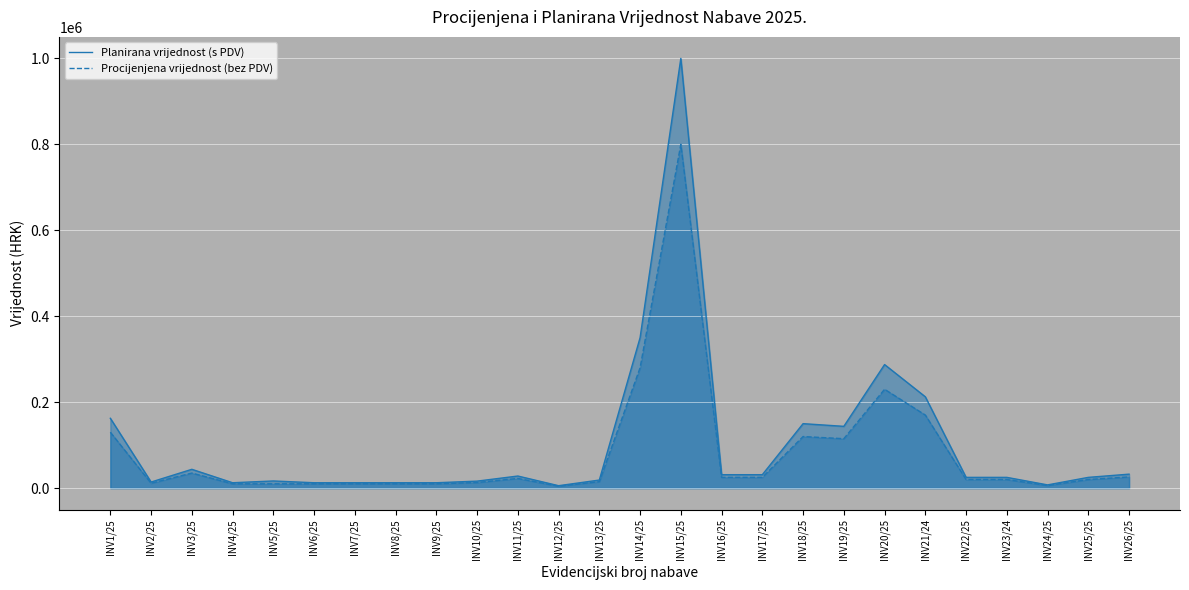

True or false: Planirana vrijednost (s PDV) has a value of 31250 at INV16/25.

True